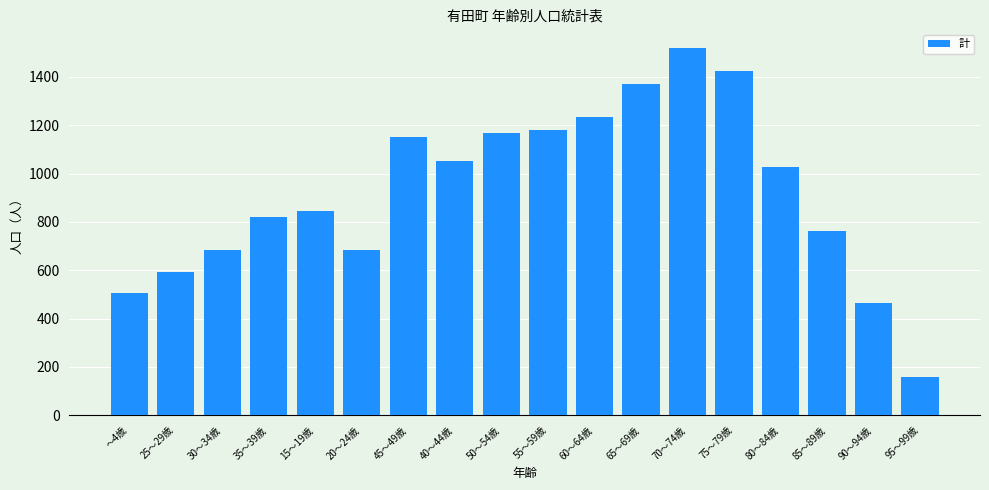

What is the difference between the maximum and minimum values?

1364